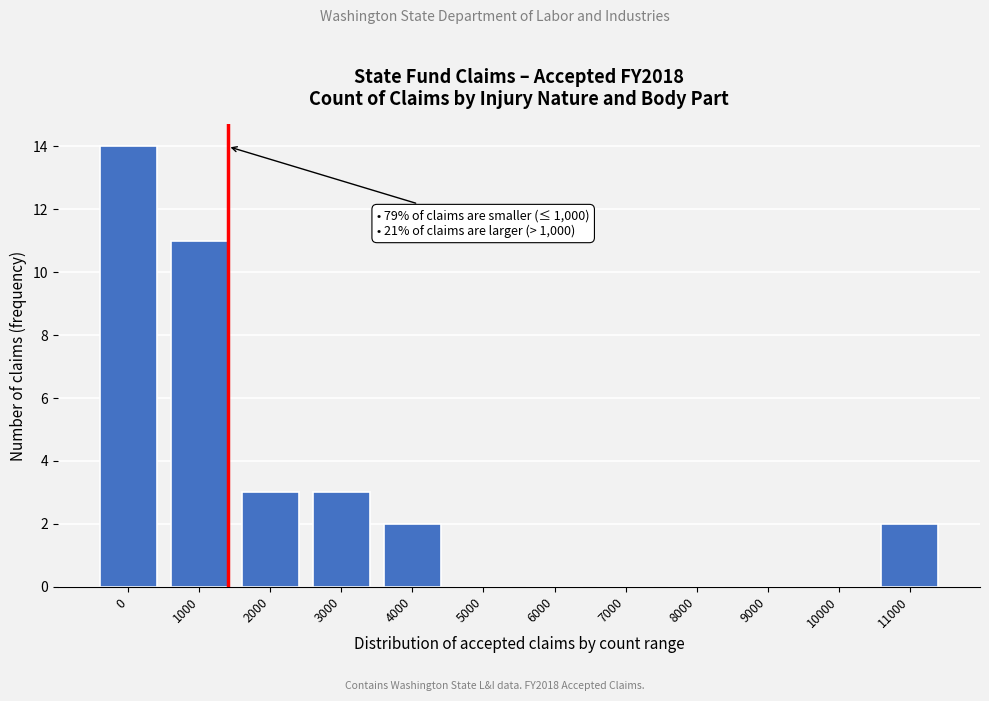

Reading left to right, list all the values displayed in this chart.

0=14	1000=11	2000=3	3000=3	4000=2	5000=0	6000=0	7000=0	8000=0	9000=0	10000=0	11000=2